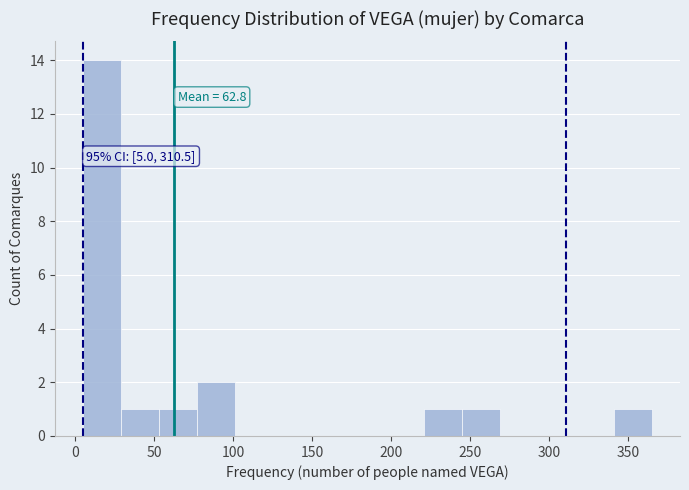

Over which range of the x-axis is the bar tallest?

5 to 29